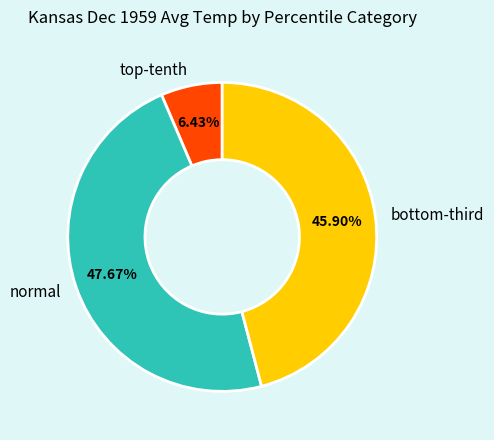

Does any single category account for the majority?

No